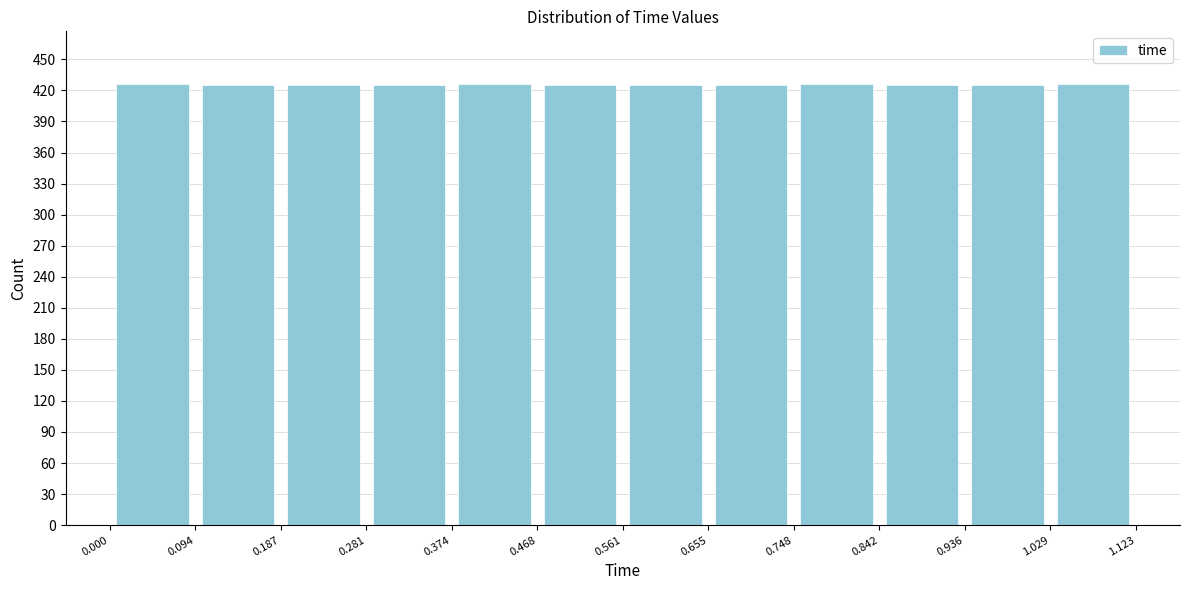

Reading left to right, transcribe this chart: for each bar, give the range it covers on the x-axis and its height. The values are not printed on the chart, so give them approximately, as read against the axis.

0.000 to 0.094: 425
0.094 to 0.187: 425
0.187 to 0.281: 425
0.281 to 0.374: 425
0.374 to 0.468: 425
0.468 to 0.561: 425
0.561 to 0.655: 425
0.655 to 0.748: 425
0.748 to 0.842: 425
0.842 to 0.936: 425
0.936 to 1.029: 425
1.029 to 1.123: 425